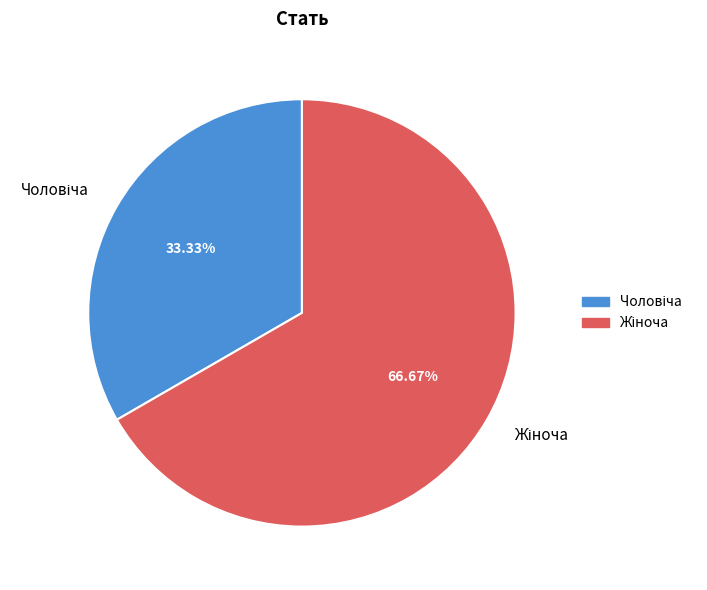

To the nearest percent, what percentage of the pie is Чоловіча?

33%